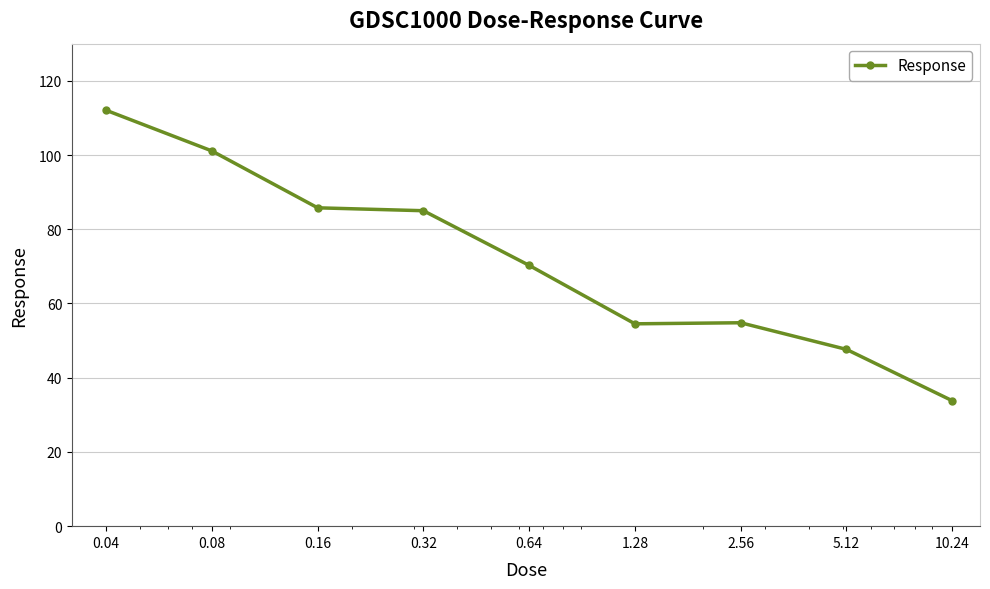

True or false: there are more than 2 points higher than both neighbors.

False